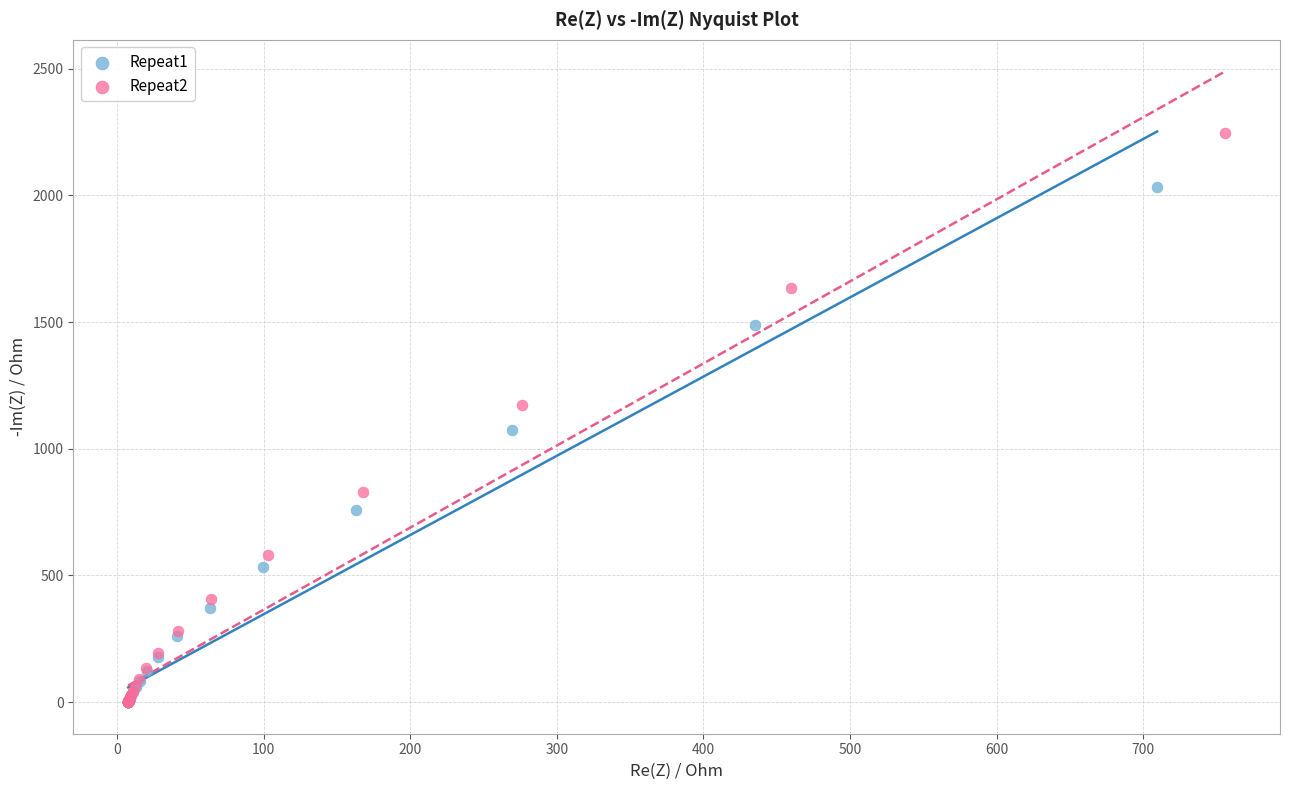

Which series has the largest Y range (max minus min)?

Repeat2